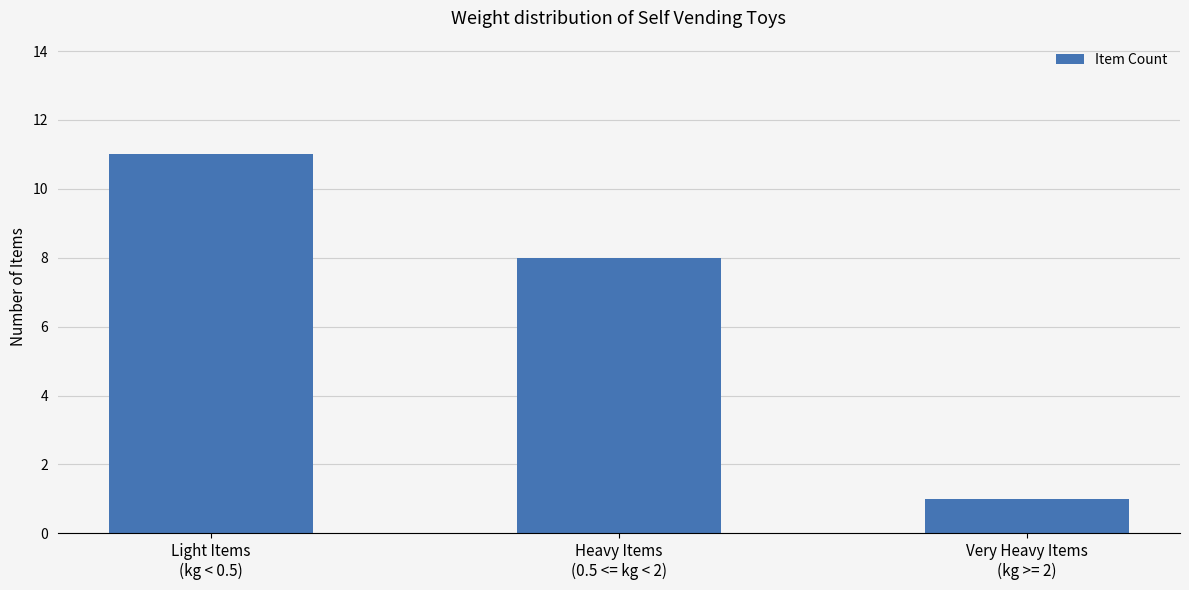

At which category does the chart reach its minimum across all series?

Very Heavy Items
(kg >= 2)